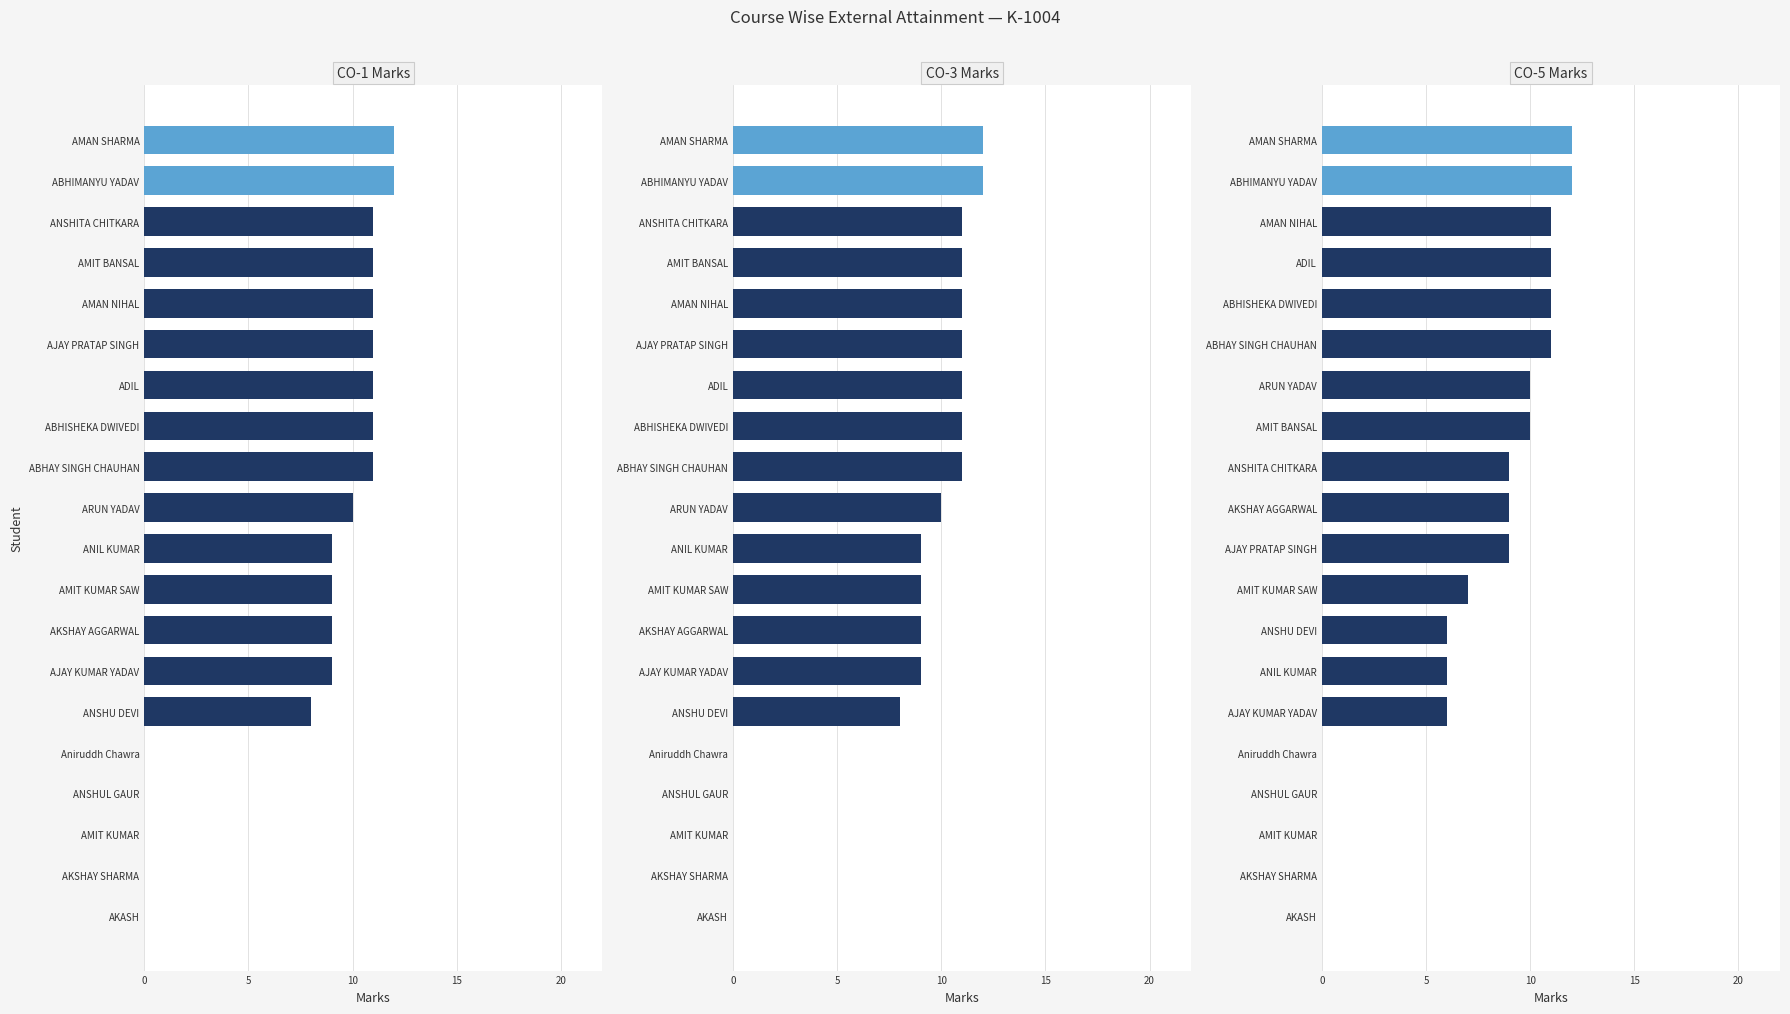

What is the difference between the second highest and minimum values in the CO-5 (20) series?

12